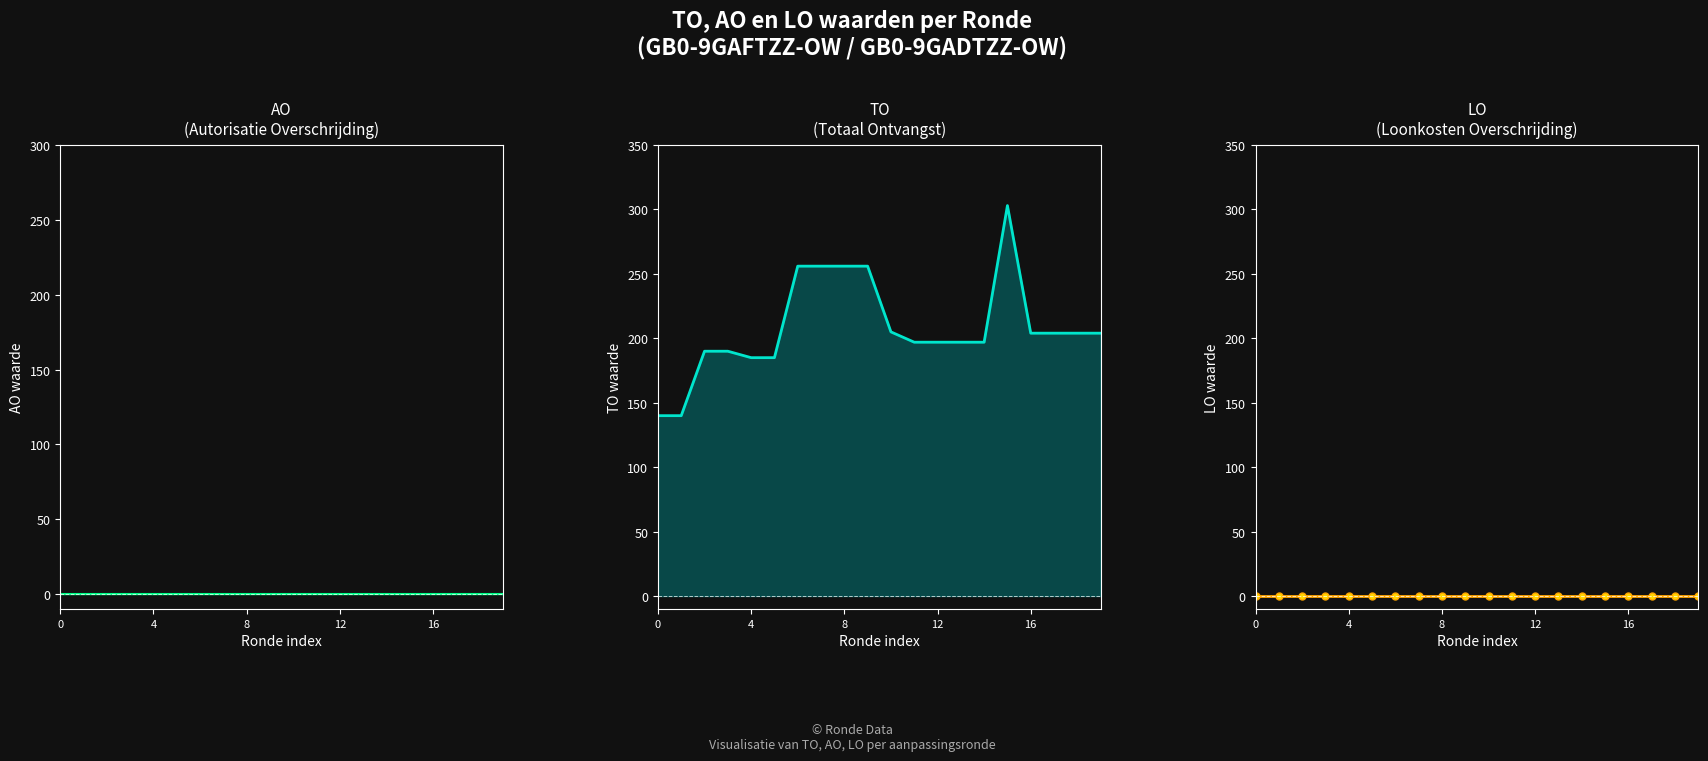

Count the number of categories in the chart.

20